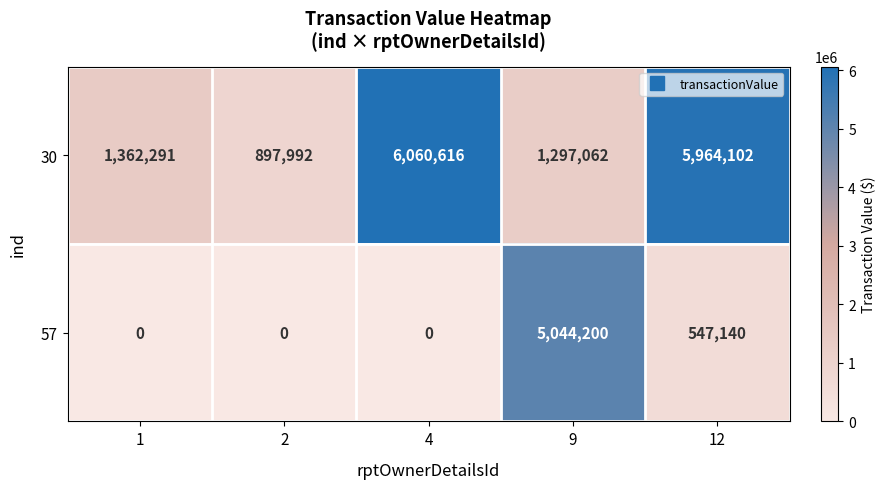

How many values in the 30 series are below 1362291?

2